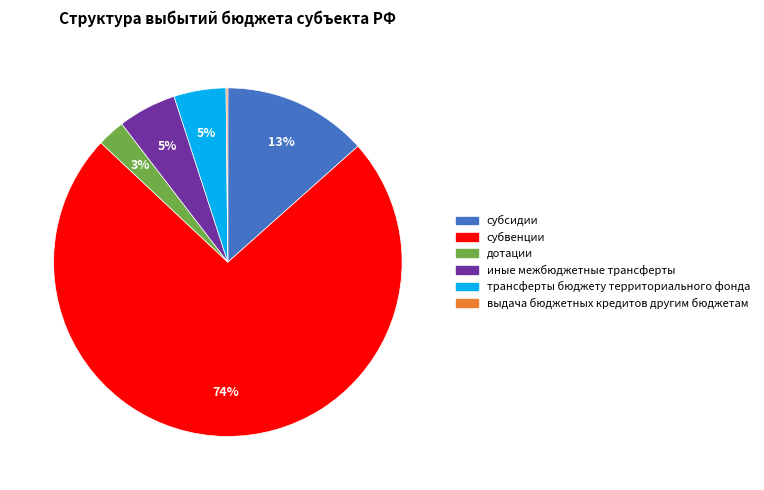

The дотации slice represents 3% of the pie. True or false?

True